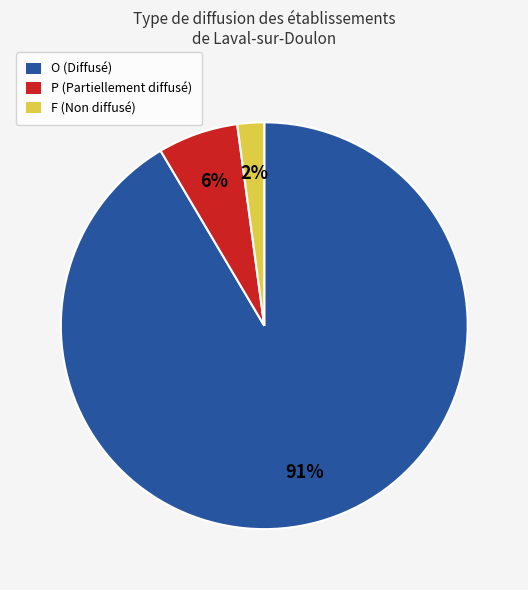

Combined, do O and P account for over 50%?

Yes